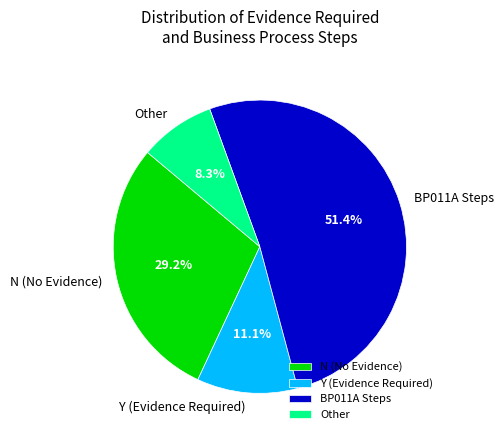

What is the smallest slice in the pie chart?

Other